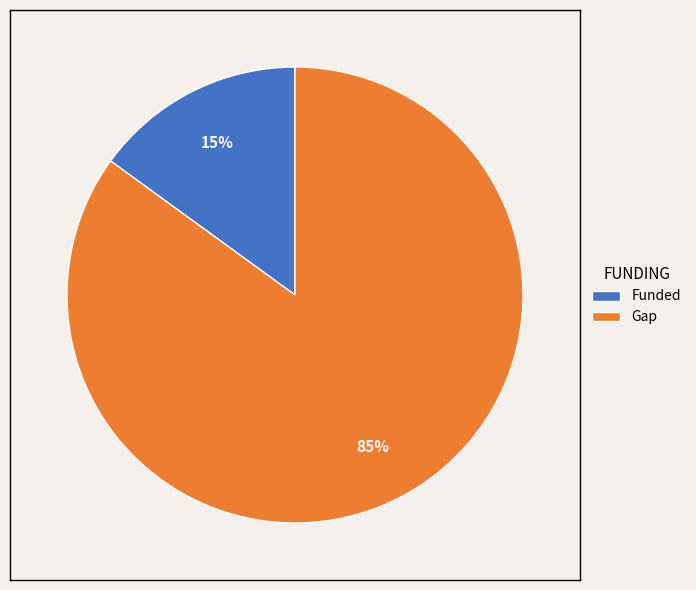

To the nearest percent, what percentage of the pie is Funded?

15%